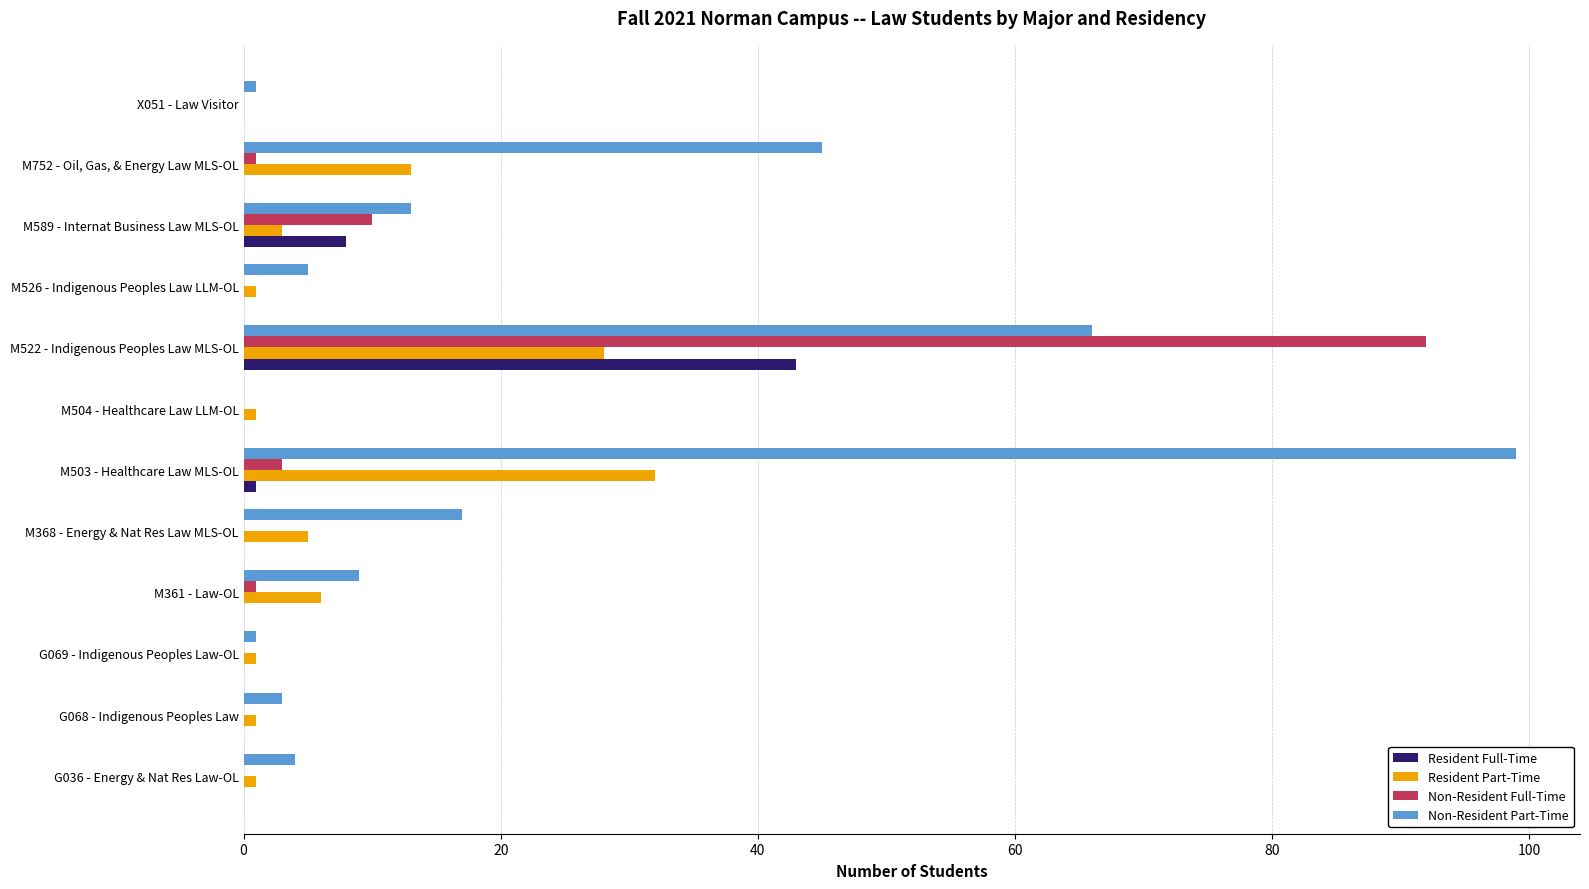

Count the number of categories in the chart.

12